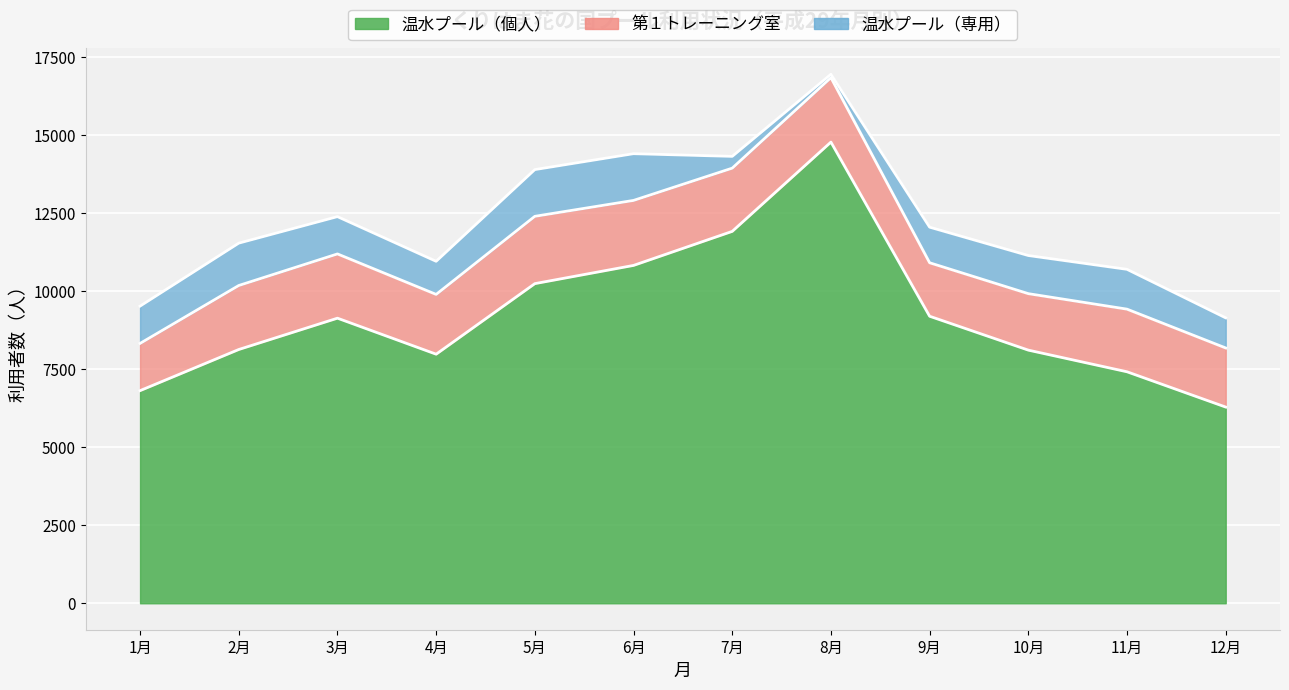

Which series has the largest total across all categories?

温水プール（個人）